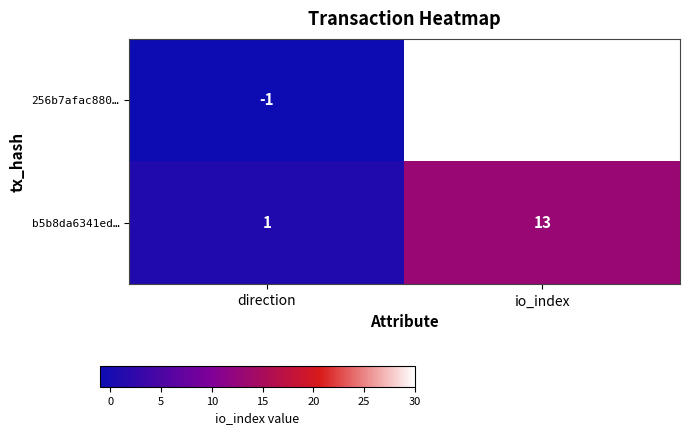

At which category is the sum across all series the highest?

io_index